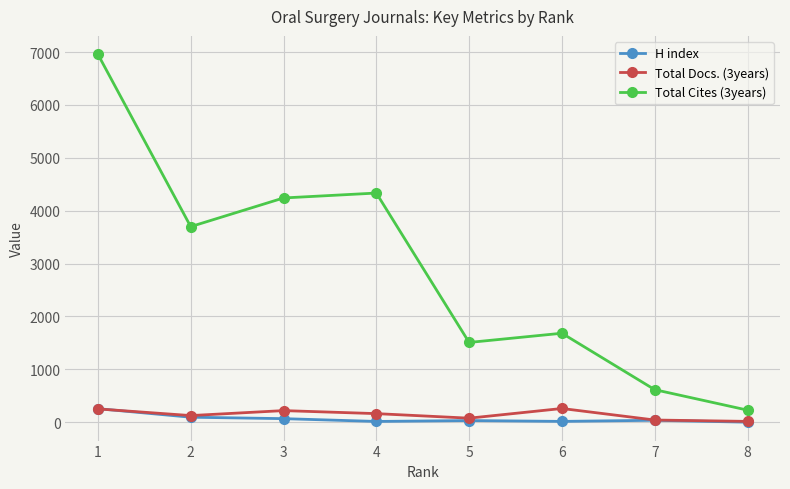

Which series has the widest spread of values?

Total Cites (3years)